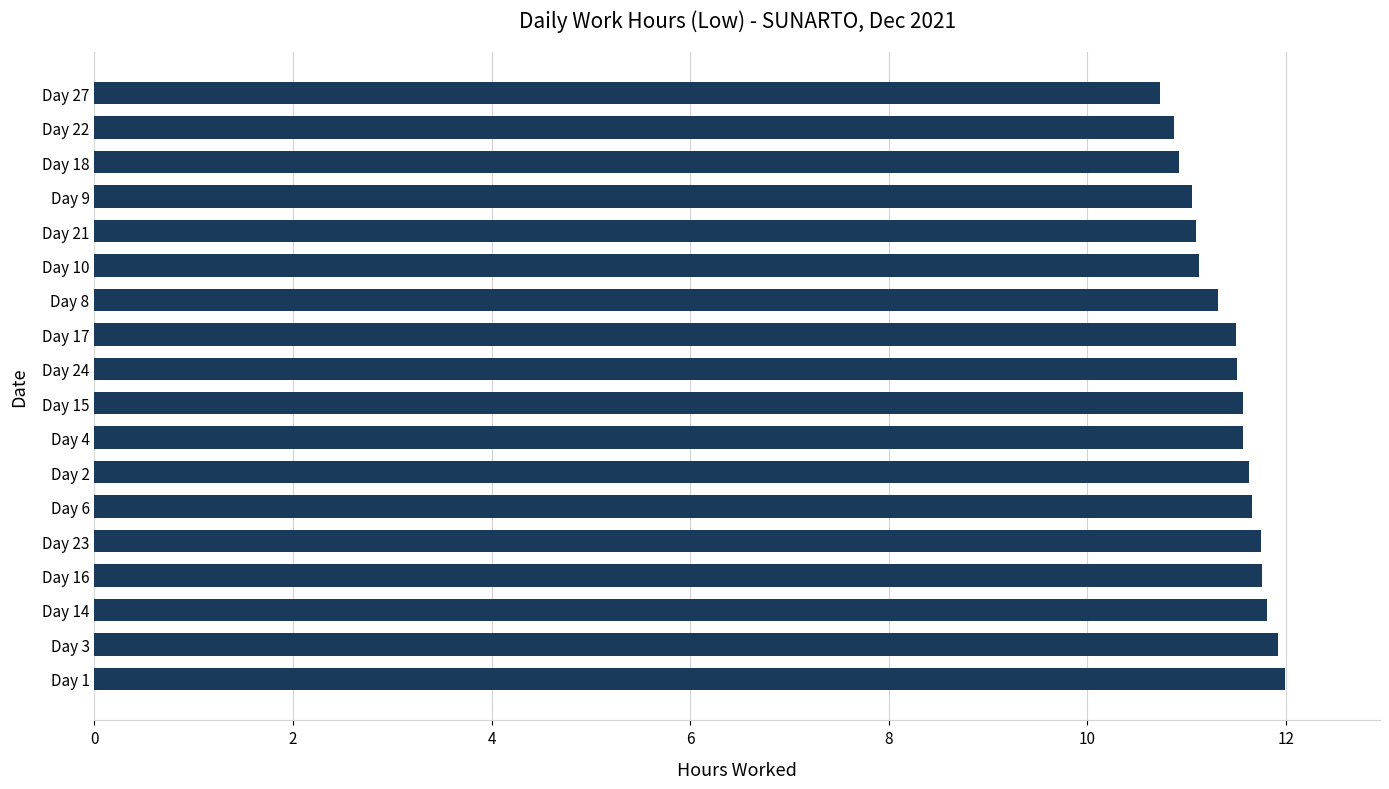

What is the difference between the second highest and minimum values?

1.2